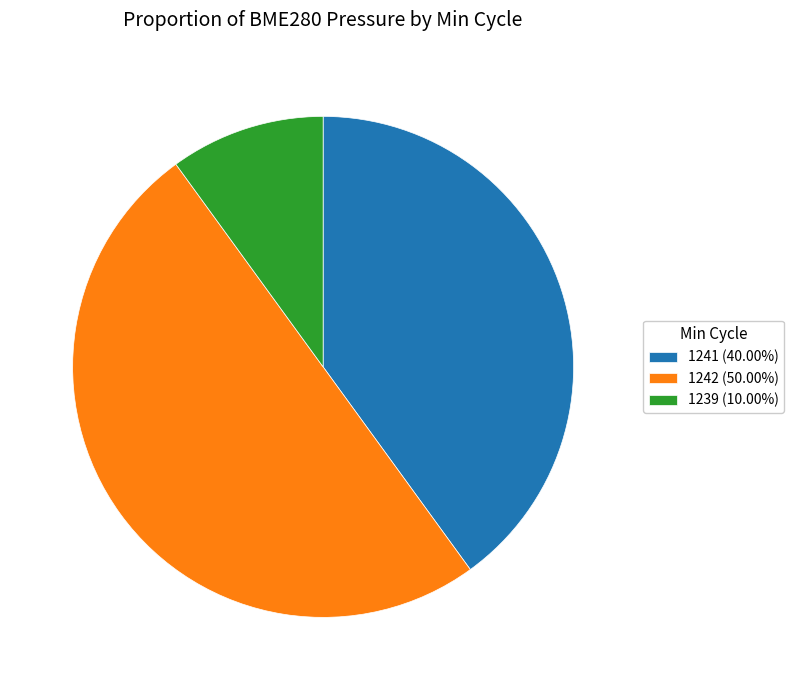

Count the number of slices in the pie.

3